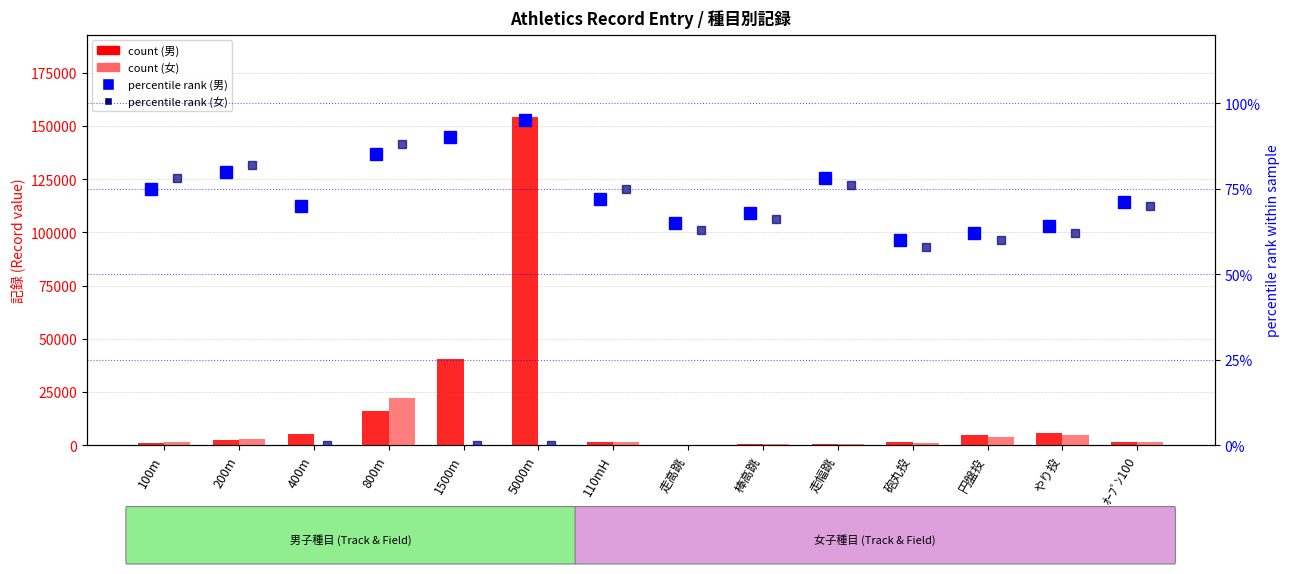

True or false: 男 記録 (count) has a value of 665 at 走幅跳.

True